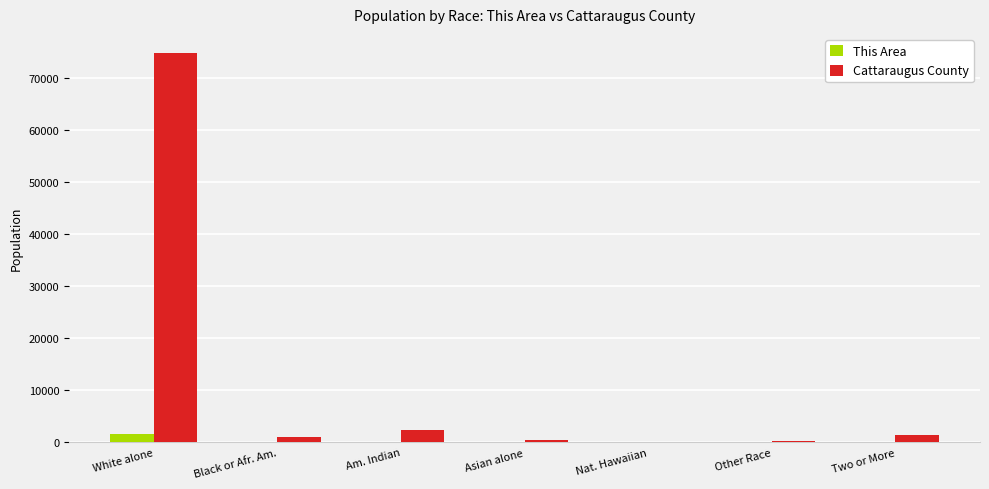

What is the maximum value for Cattaraugus County?

74639